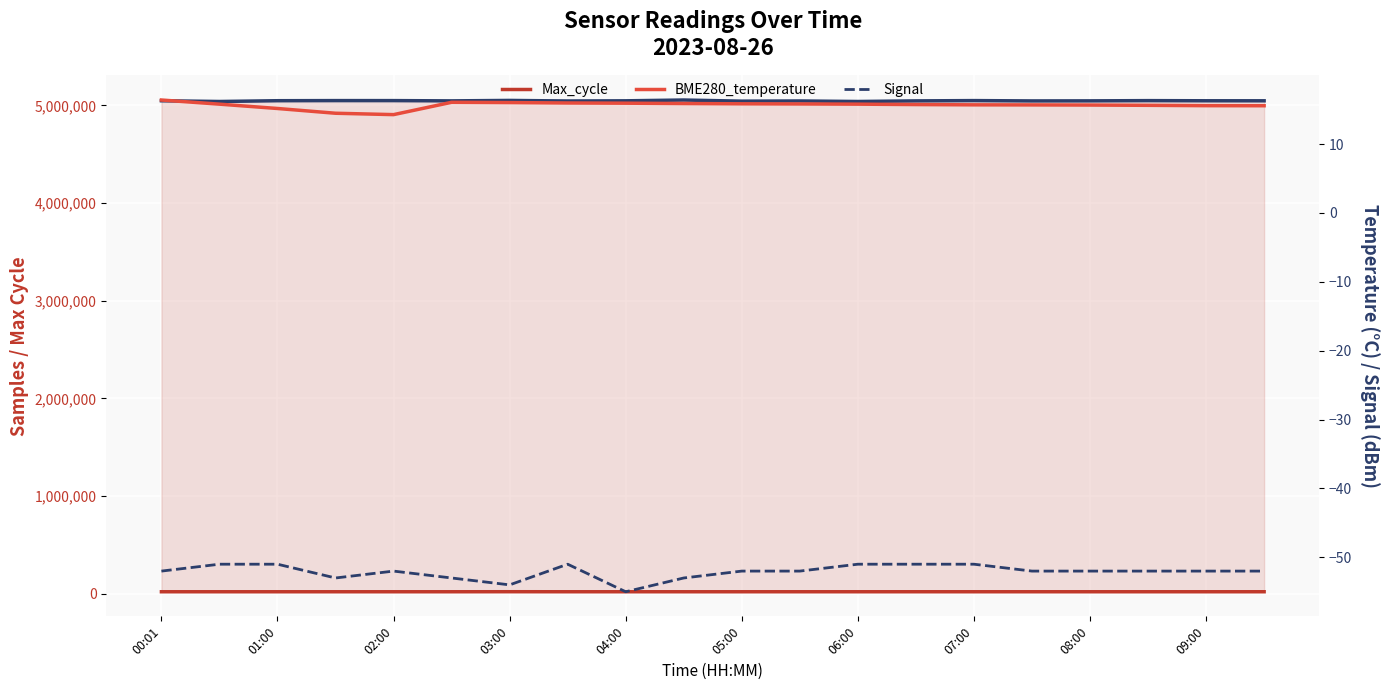

What is the sum of all BME280_temperature values?

312.9